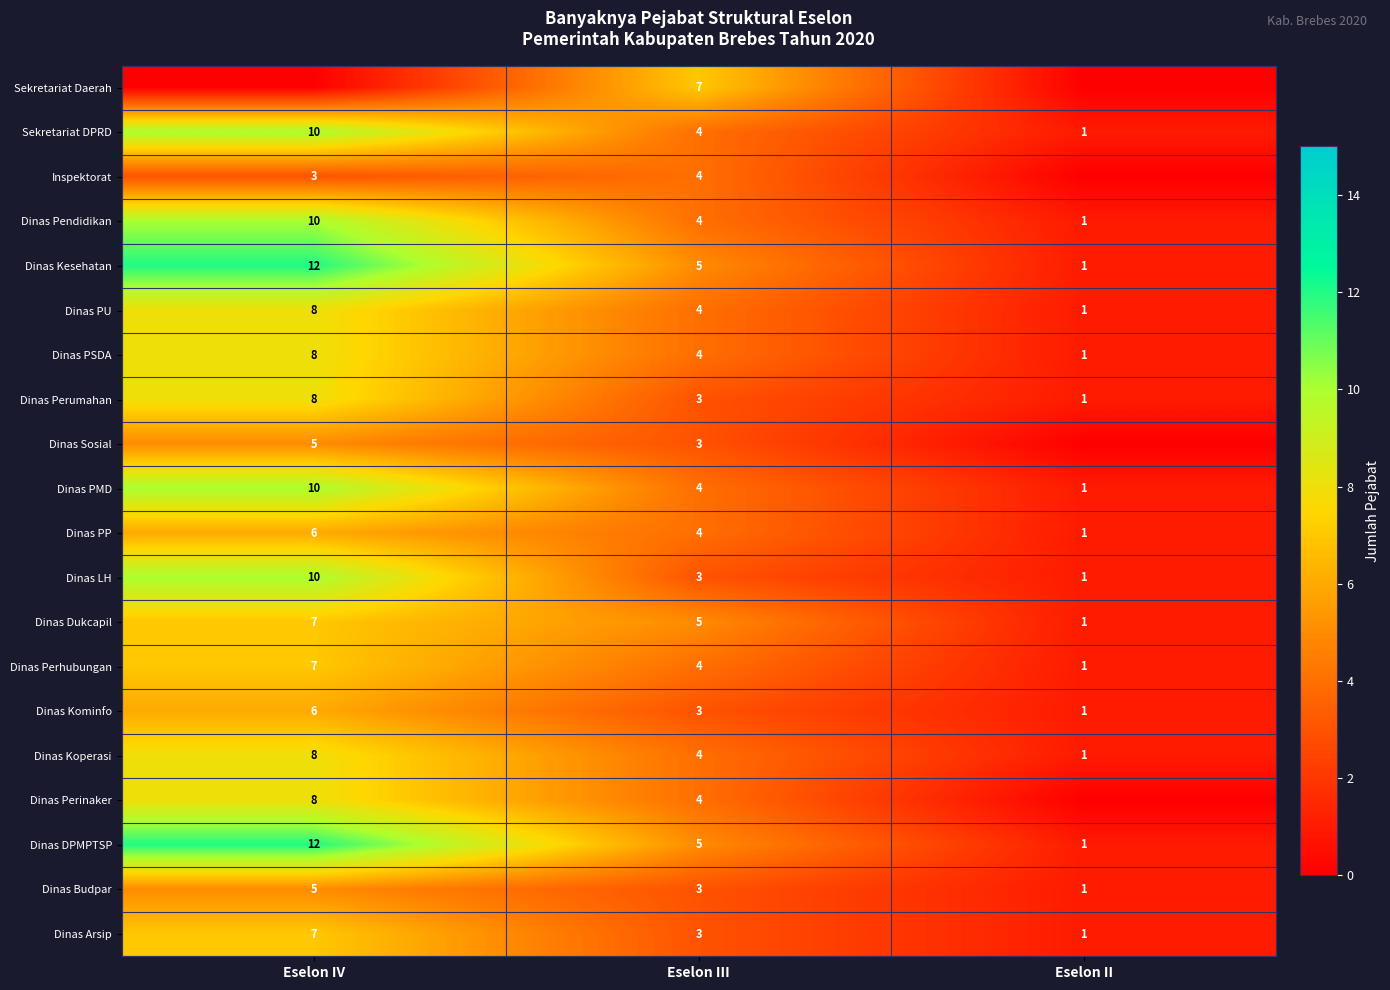

At which label is Dinas DPMPTSP closest to 6?

Eselon III